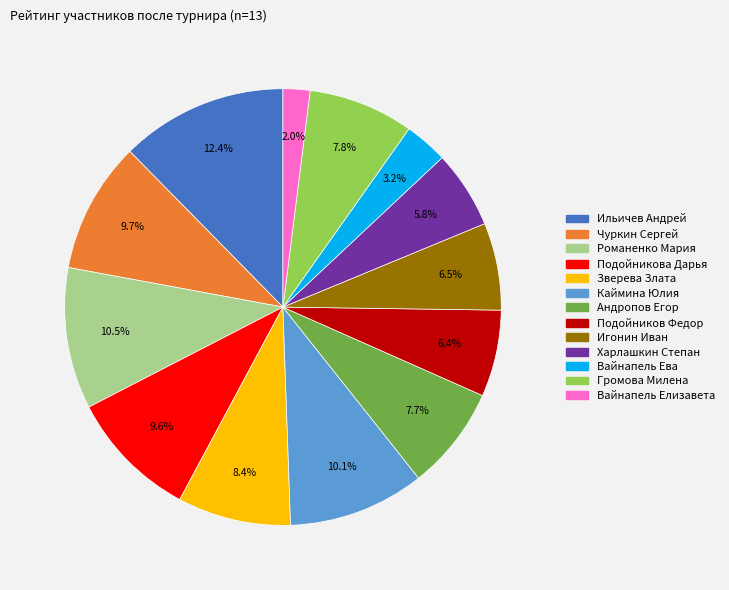

True or false: Зверева Злата accounts for 8% of the total.

True